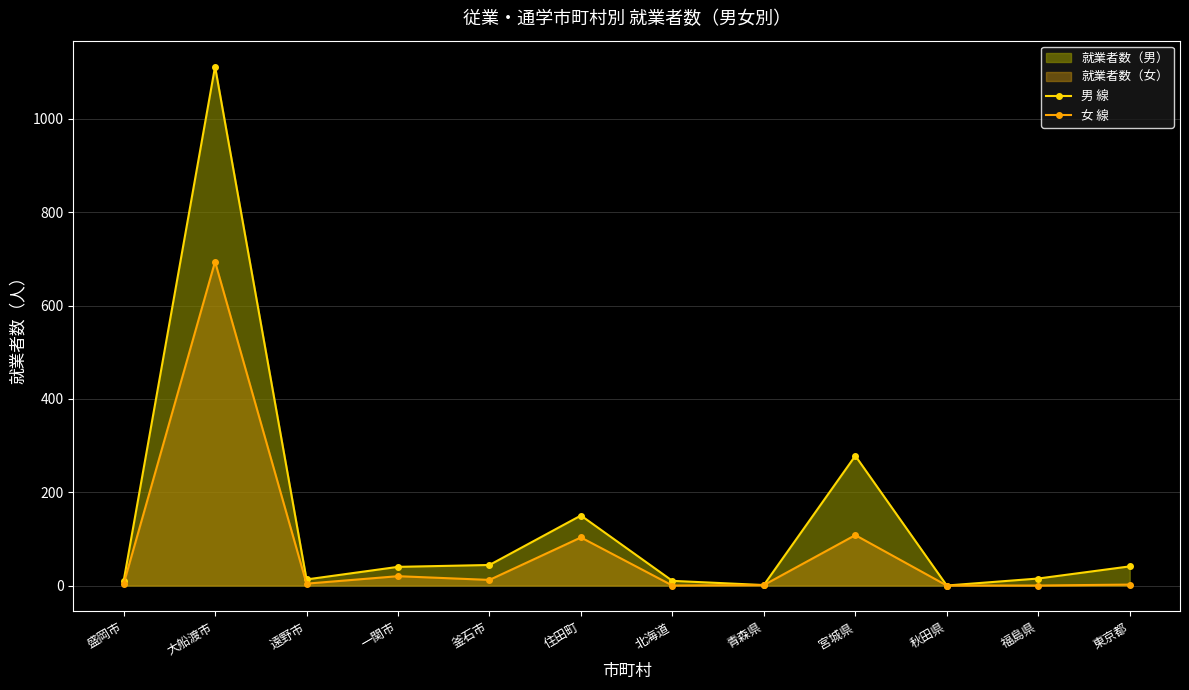

What is the label of the 5th point from the left?

釜石市